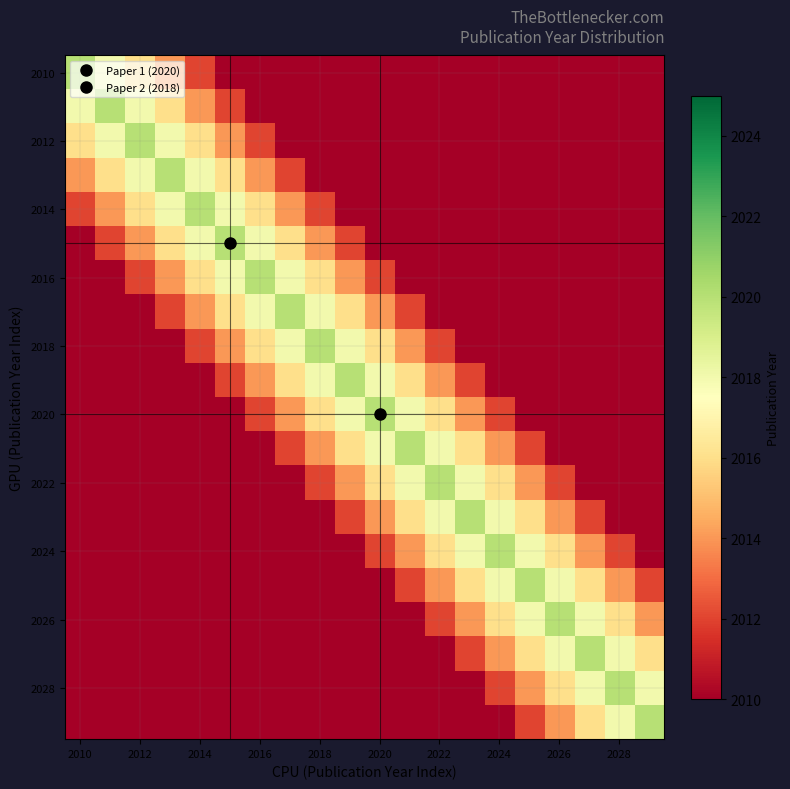

Count the number of data series in this chart.

20